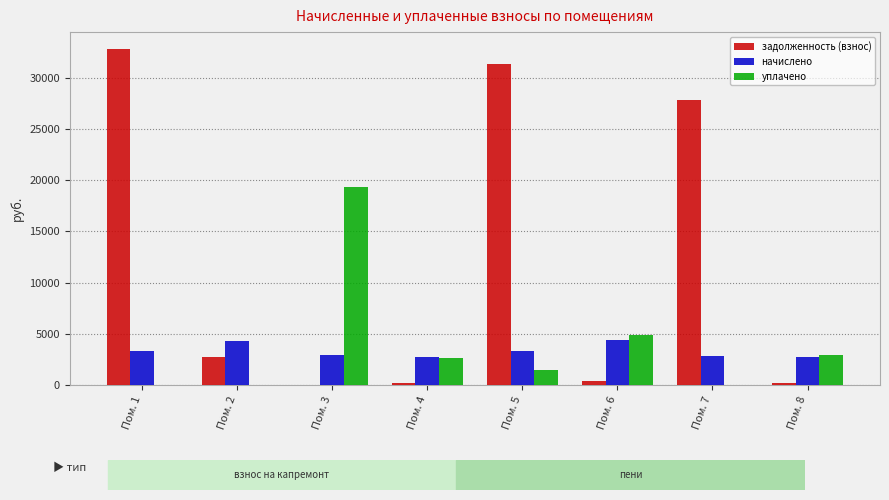

What is the maximum value for задолженность (взнос)?

32806.4